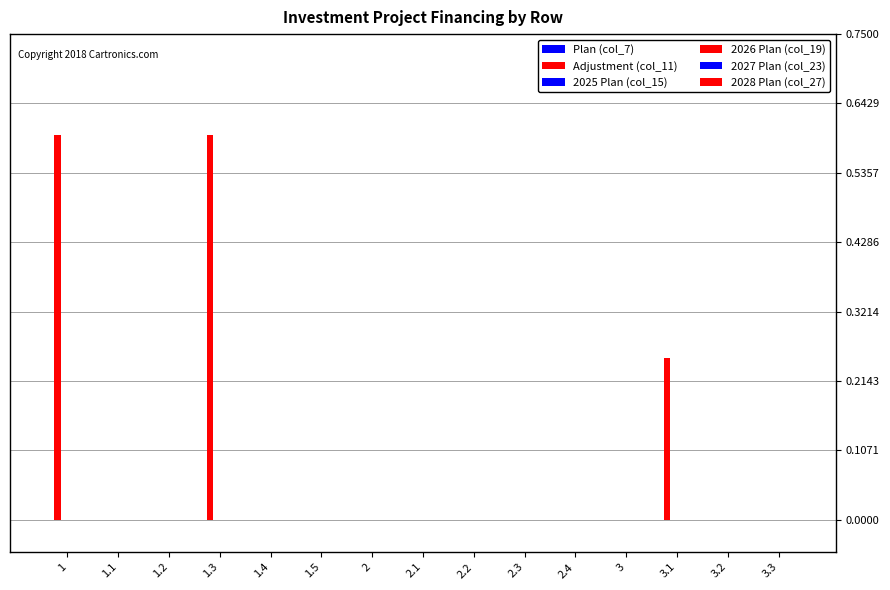

How many data points does each series have?

15